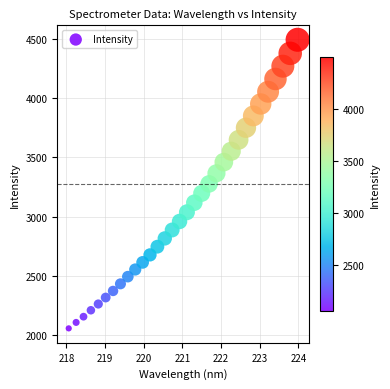

What is the range of Y values (max minus min)?

2433.4